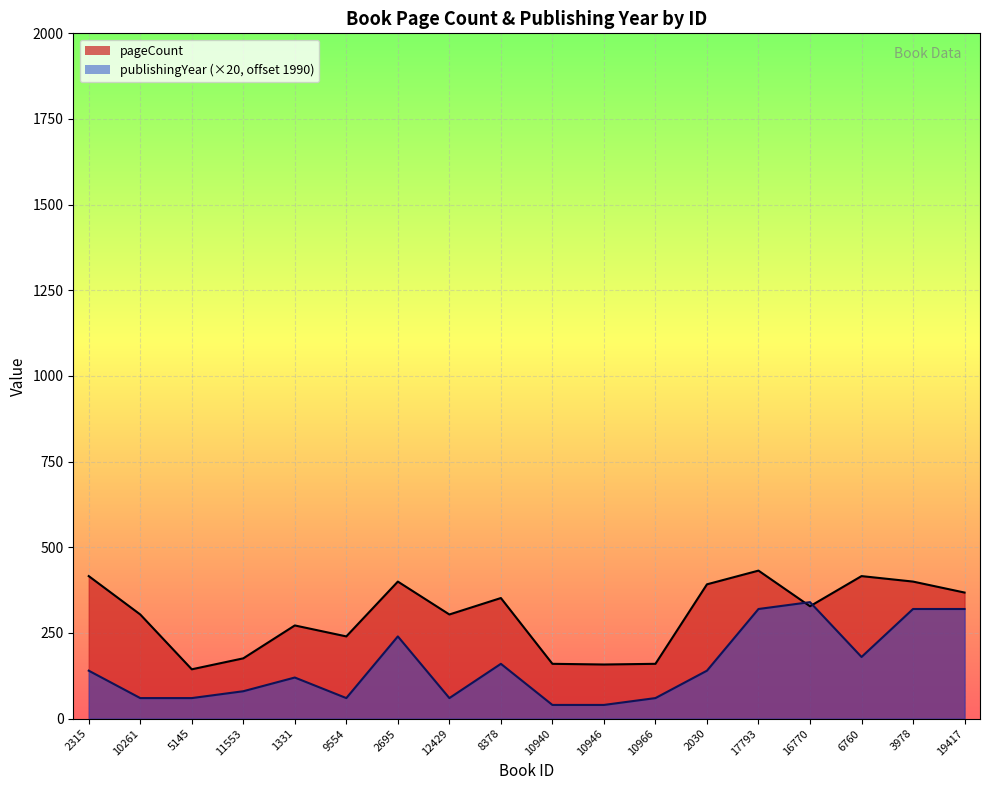

True or false: publishingYear_line has a value of 80 at 10966.

False